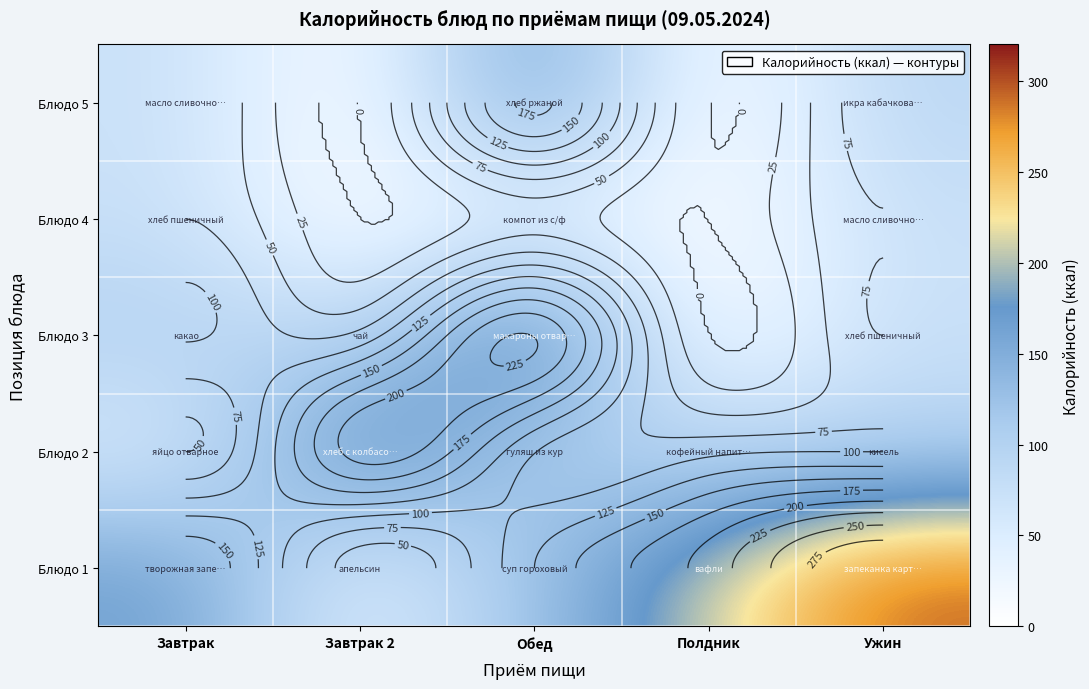

At which category does the chart reach its minimum across all series?

Полдник